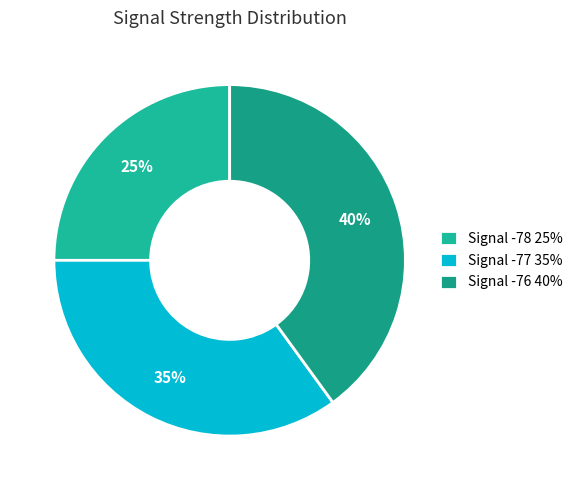

Is there a majority slice in this chart?

No